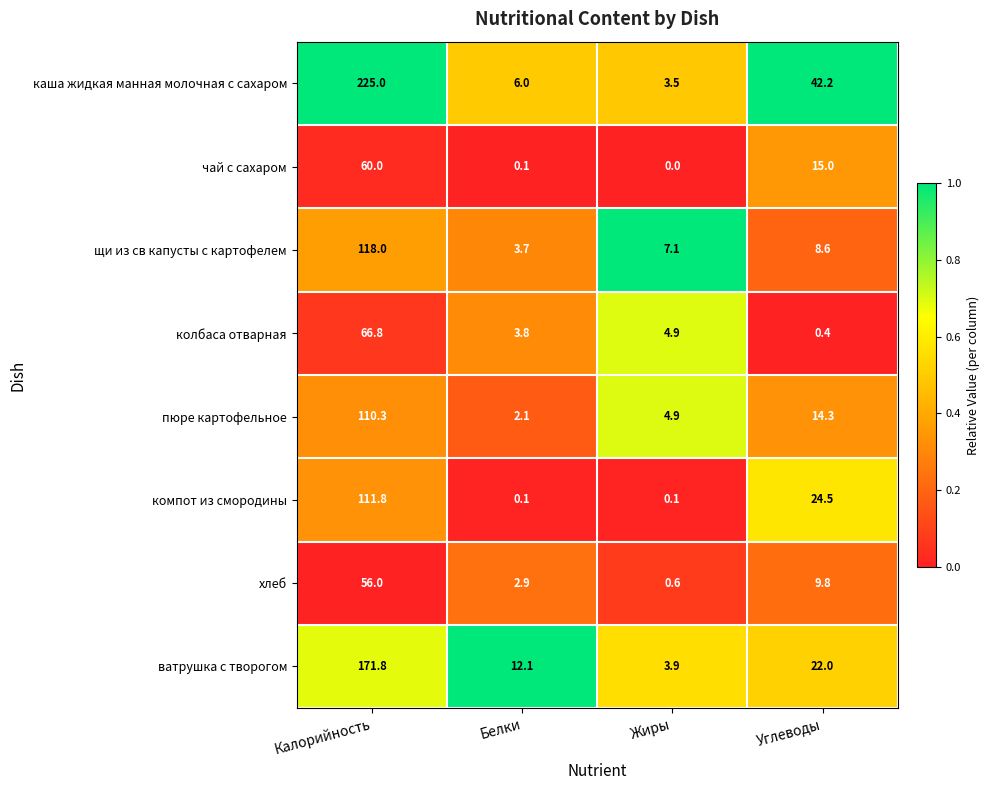

What is the average value of the колбаса отварная series?

19.0